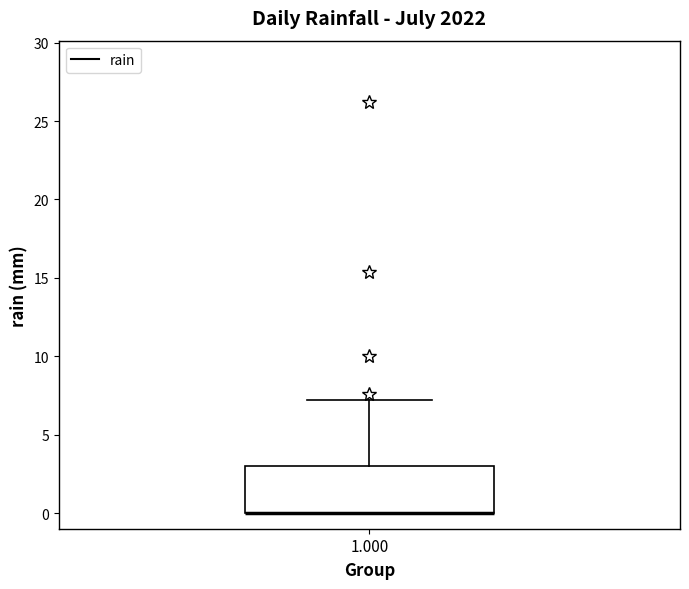

Transcribe this box plot: give where the median line is, the range the box spans, and where the two whiskers end, as read against the y-axis. The values are not printed on the chart, so give them approximately, as read against the axis.

median 0 (drawn on the box's lower edge), box 0 to 3, whiskers 0 to 7